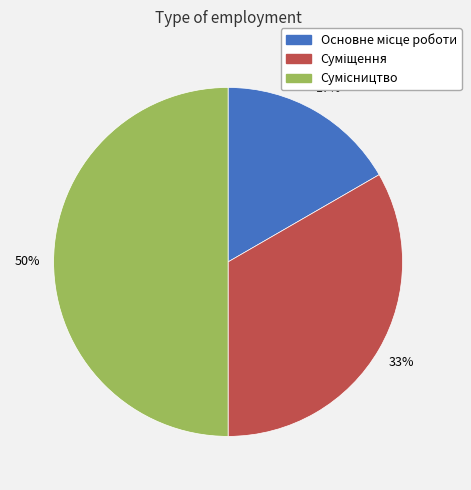

To the nearest percent, what is the average slice percentage?

33%